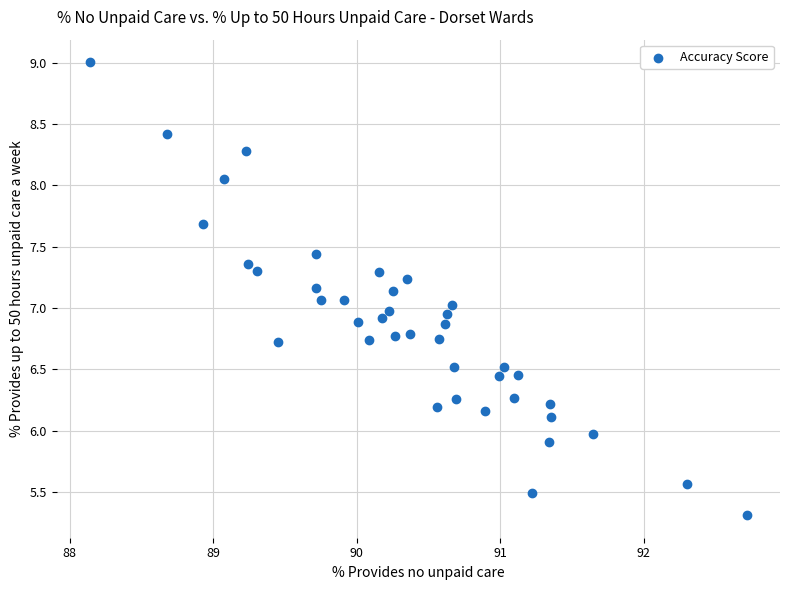

What is the range of X values (max minus min)?

4.6